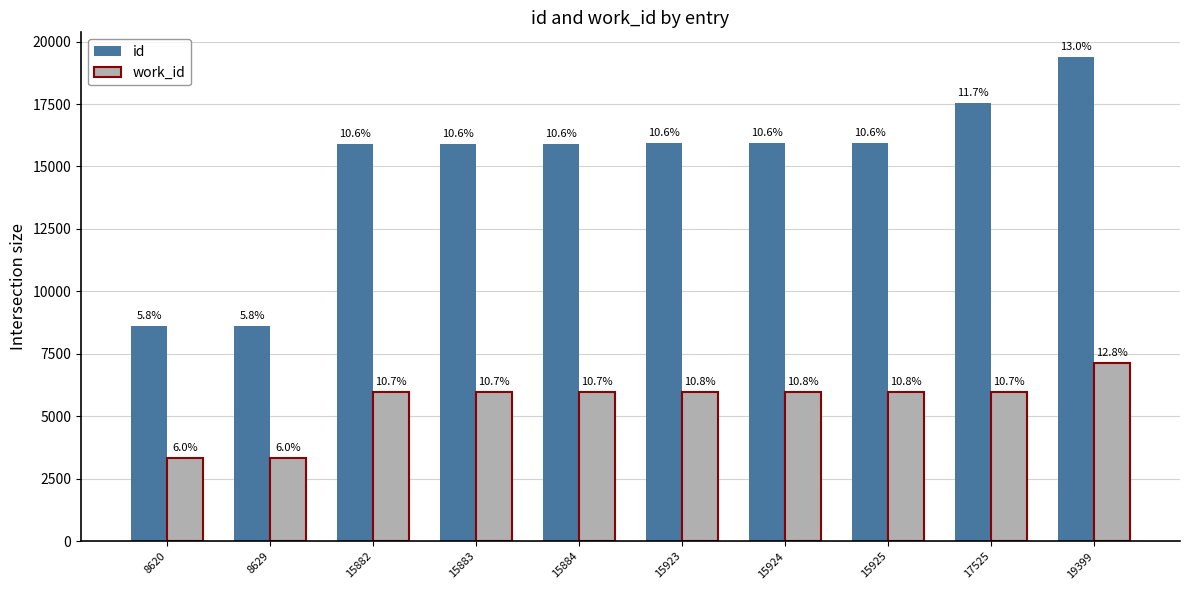

At which category is the sum across all series the highest?

19399